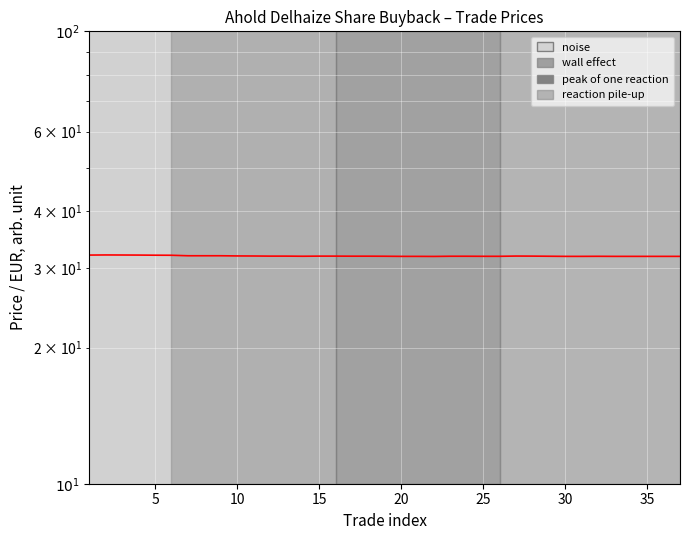

The chart shows a value of 12.6 at 35. True or false?

False